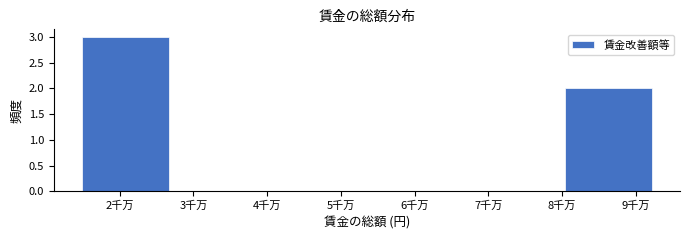

Reading left to right, extract all data points from this chart.

2千万=3	3千万=0	5千万=0	6千万=0	7千万=0	9千万=2